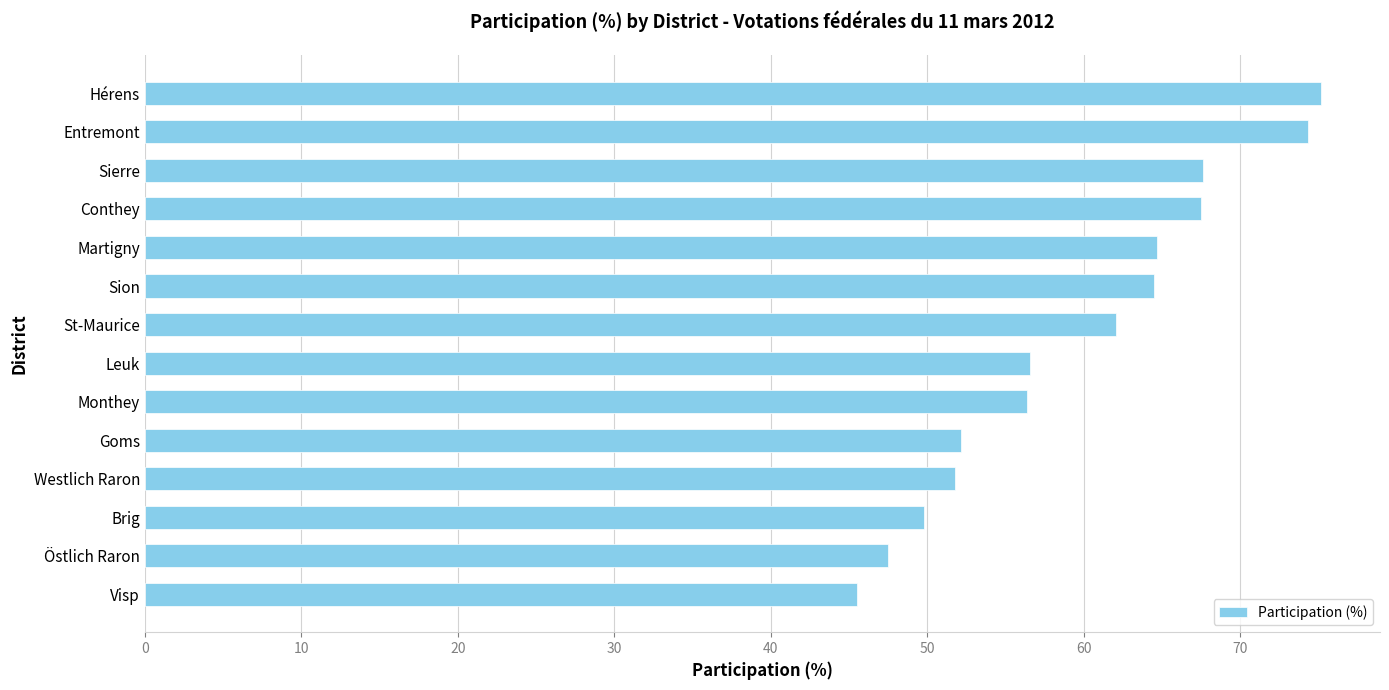

What is the difference between the second highest and minimum values?

28.8